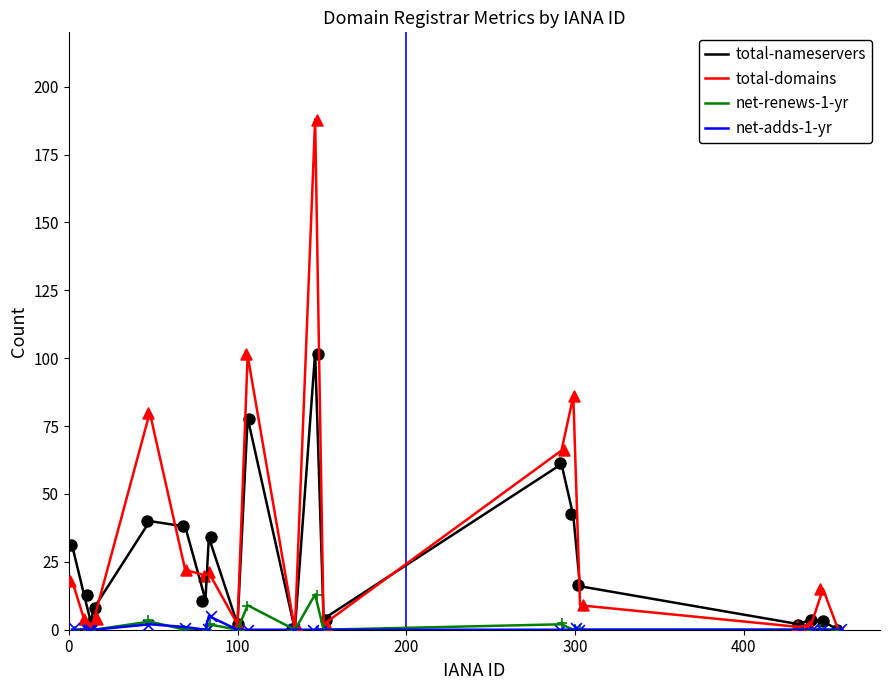

Which series has the largest total across all categories?

total-domains